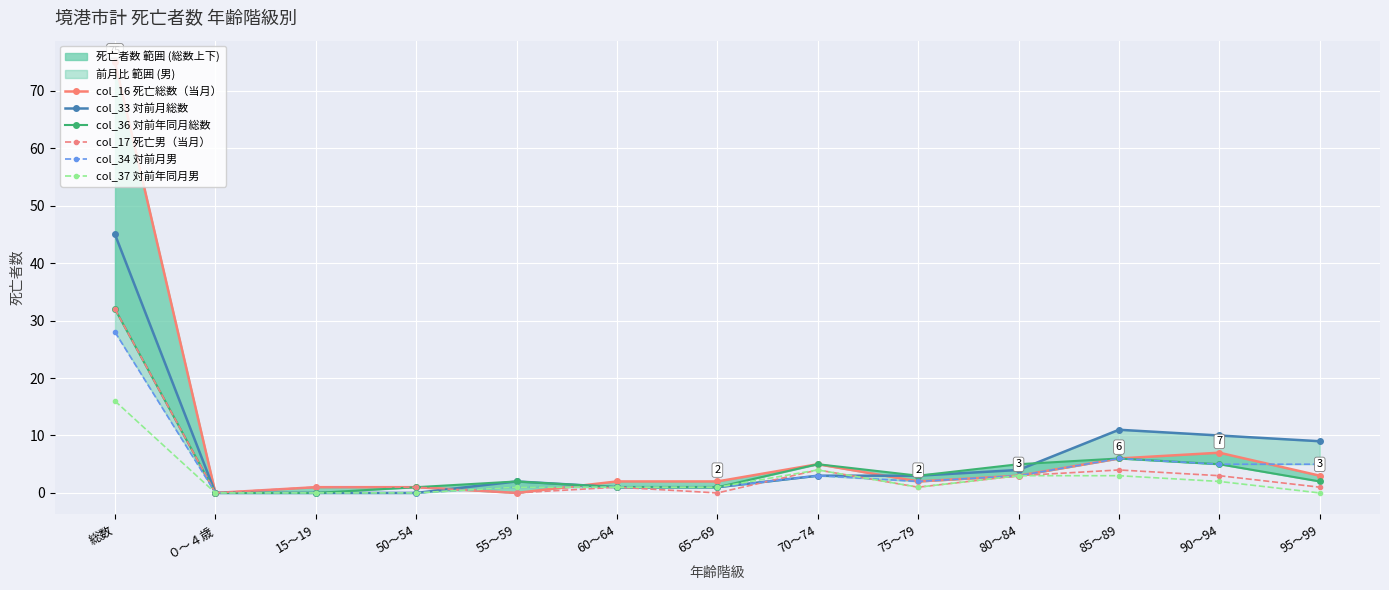

True or false: col_17 死亡男（当月） has more than 1 points higher than both neighbors.

True